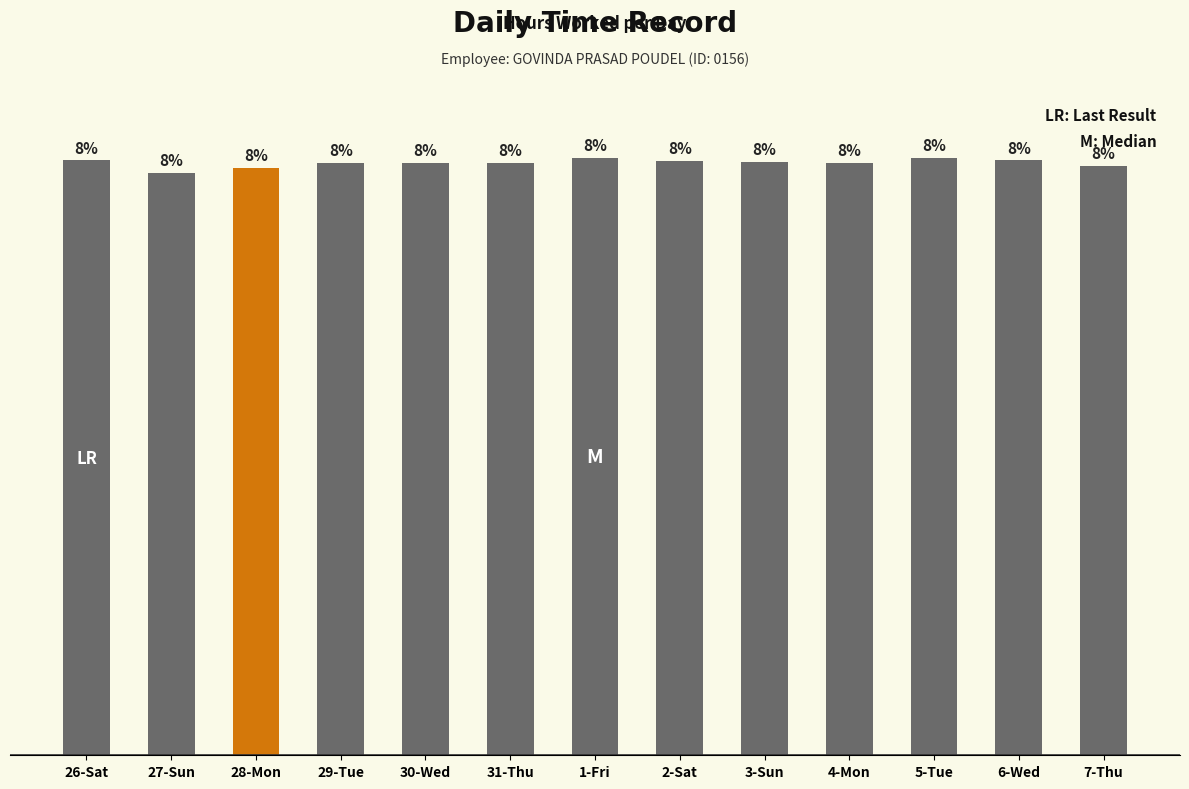

What is the label of the 10th bar from the left?

4-Mon